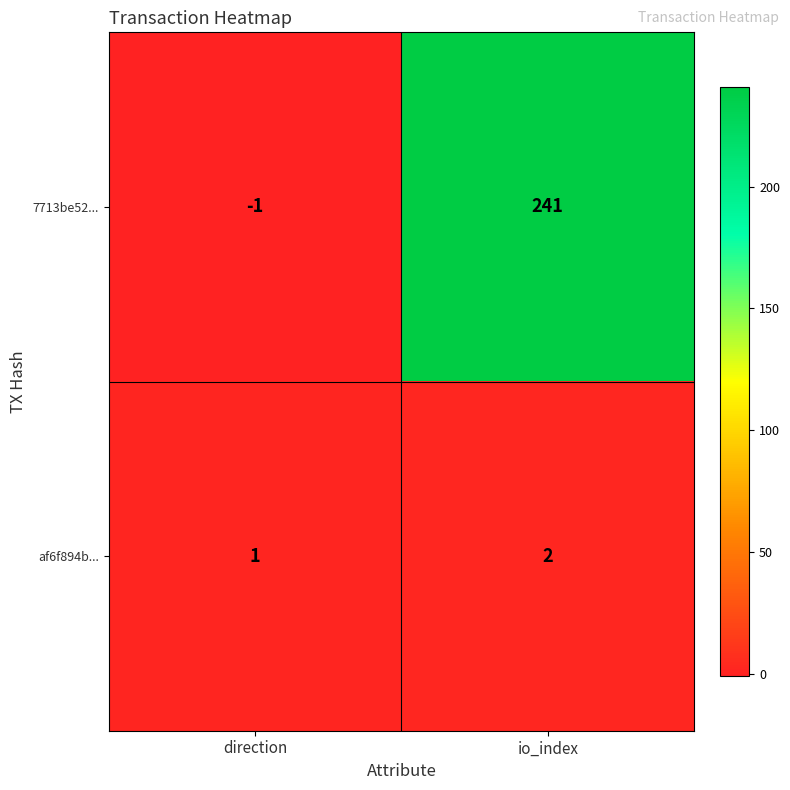

At which category is the sum across all series the highest?

io_index